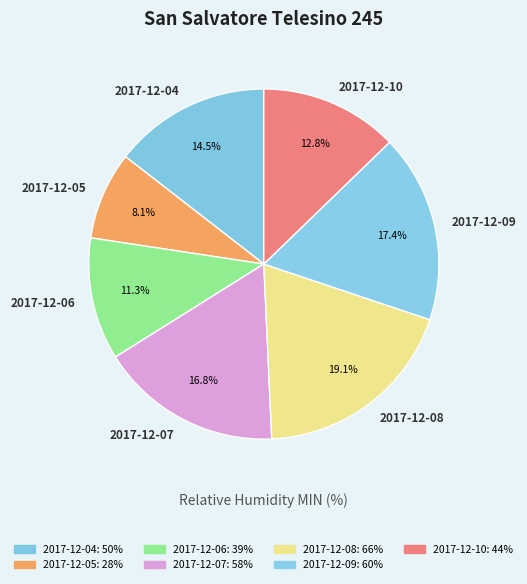

The 2017-12-05 slice represents 13% of the pie. True or false?

False